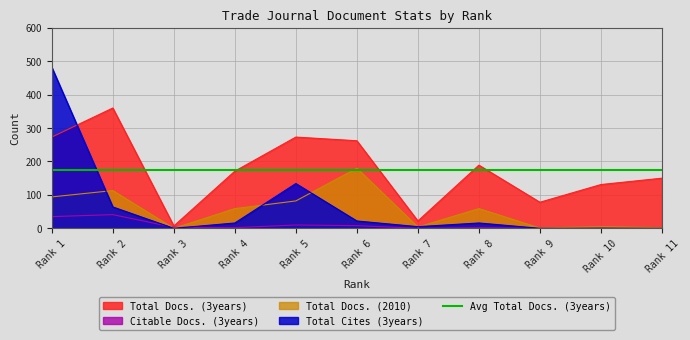

Is the value of Citable Docs. (3years) at Rank 4 greater than the value of Total Docs. (3years) at Rank 7?

No